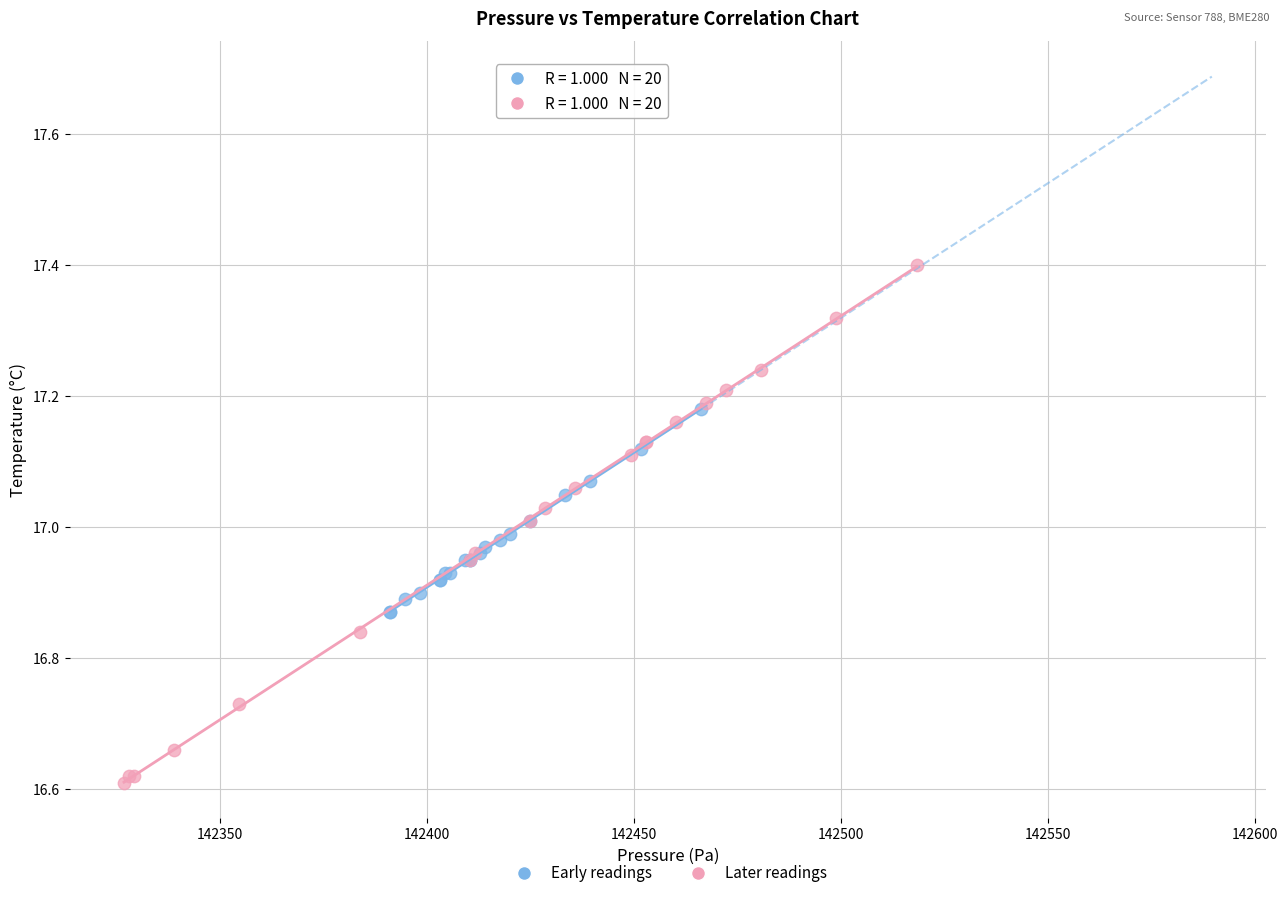

Which series reaches the minimum Y coordinate?

Later readings